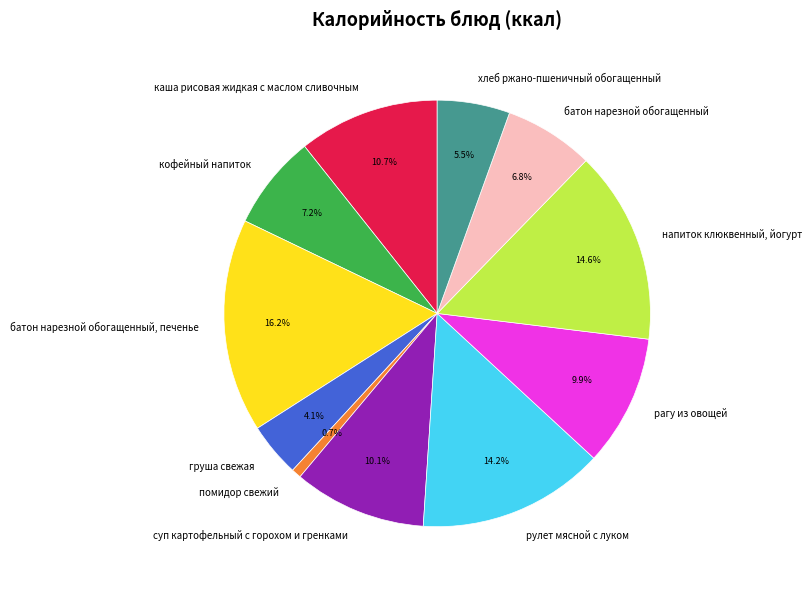

Which category has the biggest portion of the pie?

батон нарезной обогащенный, печенье